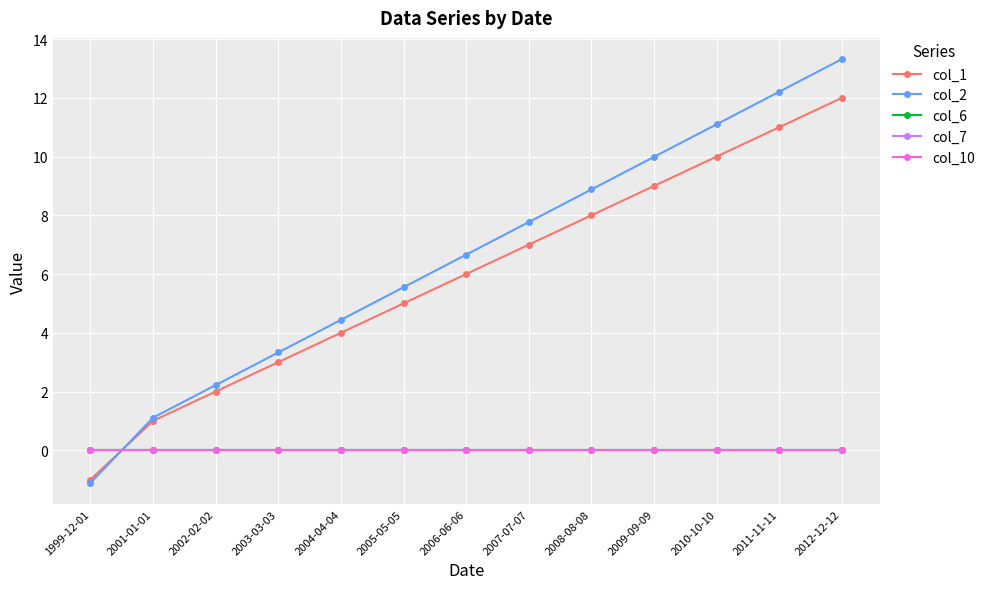

List the labels in order of col_7 value, smallest first.

1999-12-01, 2001-01-01, 2002-02-02, 2003-03-03, 2004-04-04, 2005-05-05, 2006-06-06, 2007-07-07, 2008-08-08, 2009-09-09, 2010-10-10, 2011-11-11, 2012-12-12